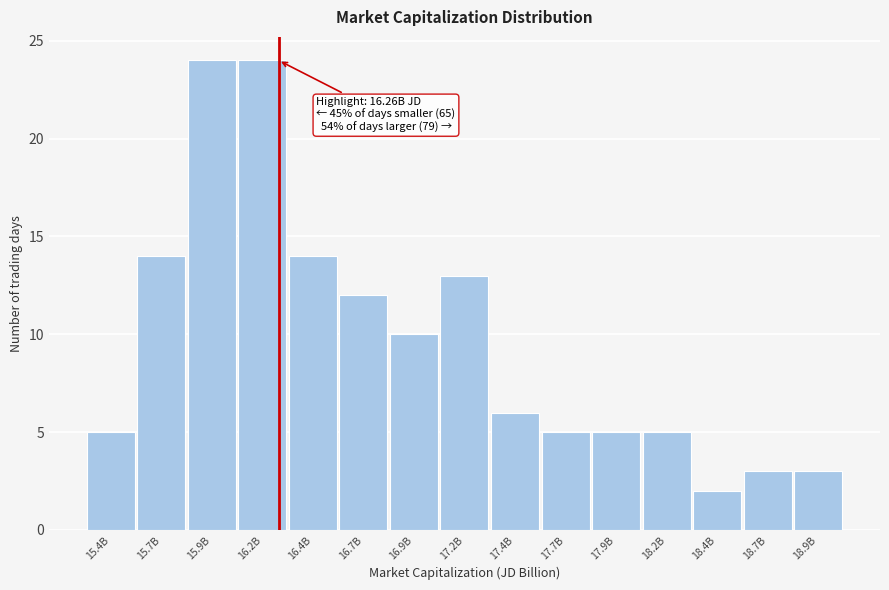

Reading left to right, transcribe all the data shown in this chart.

5	14	24	24	14	12	10	13	6	5	5	5	2	3	3